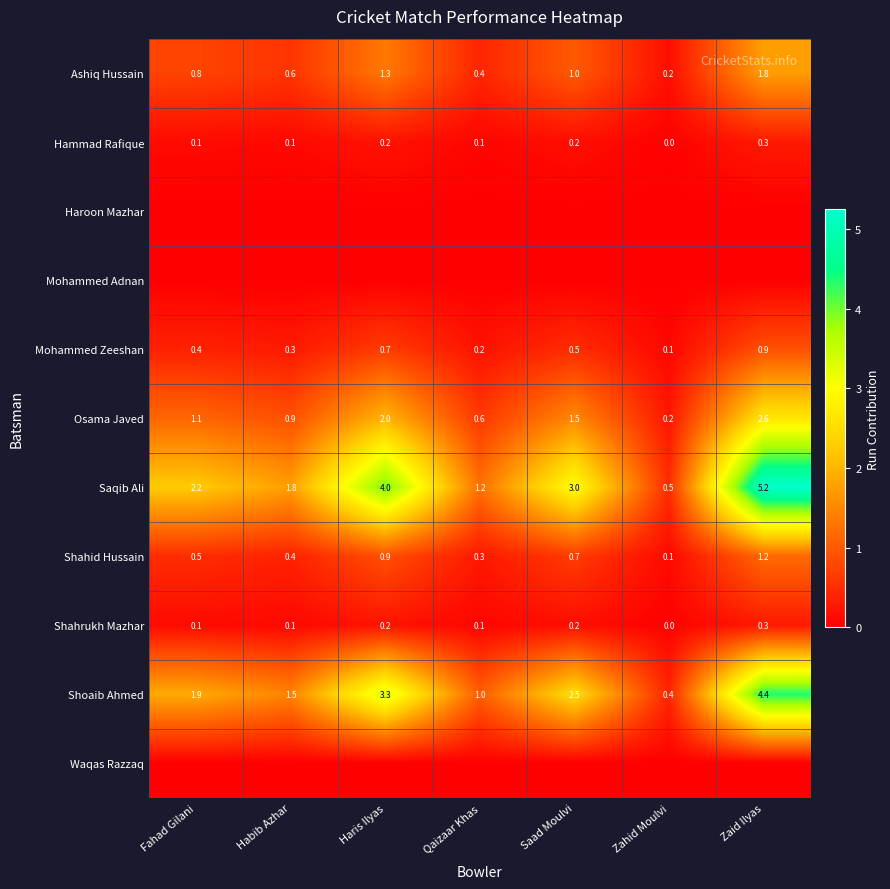

Rank the categories by Mohammed Zeeshan value from highest to lowest.

Zaid Ilyas, Haris Ilyas, Saad Moulvi, Fahad Gilani, Habib Azhar, Qaizaar Khas, Zahid Moulvi